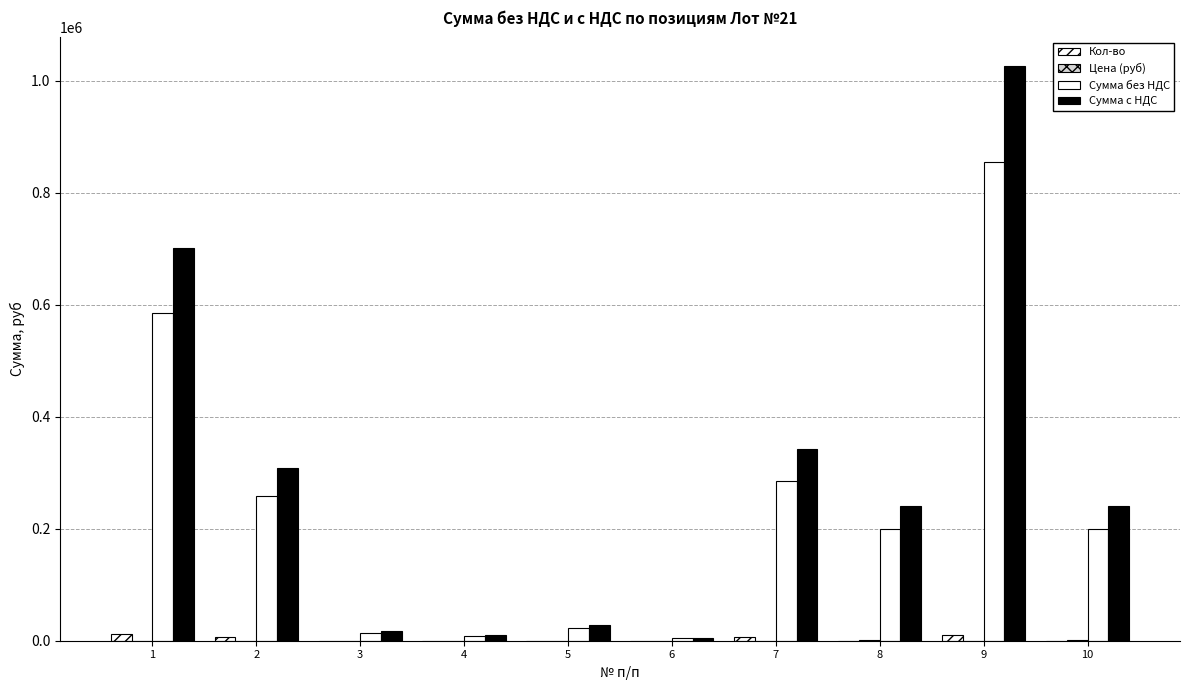

Reading right to left, what are all the values shown in this chart?

Кол-во: 120.0	10000.0	100.0	6000.0	30.0	200.0	100.0	300.0	6000.0	12000.0
Цена (руб): 1666.7	85.5	2000.0	47.5	138.8	114.0	89.7	47.9	42.9	48.7
Сумма без НДС: 200000.4	855200.0	200000.0	285000.0	4163.1	22800.0	8970.0	14379.0	257640.0	584520.0
Сумма с НДС: 240000.5	1026240.0	240000.0	342000.0	4995.7	27360.0	10764.0	17254.8	309168.0	701424.0